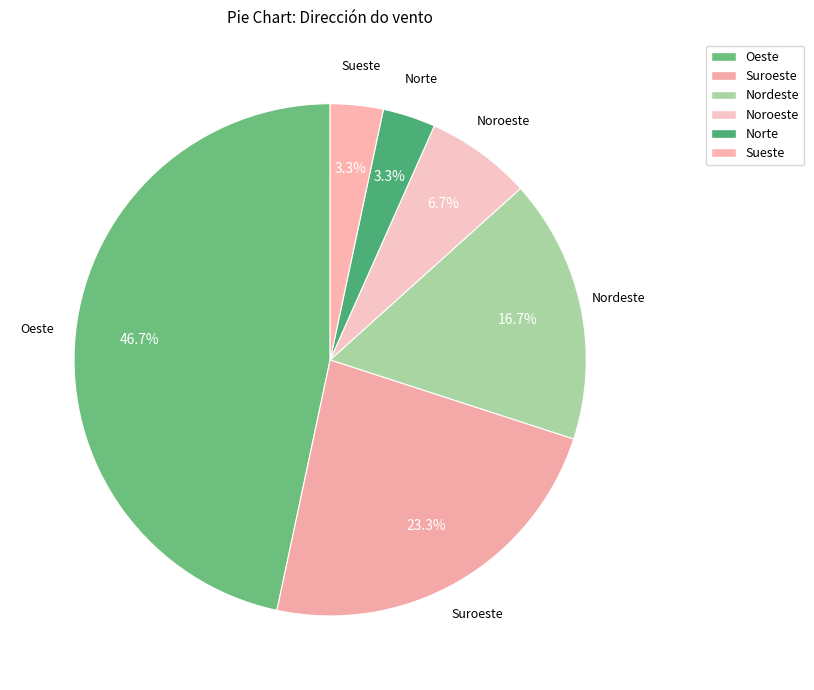

Is there any slice that represents more than half of the pie?

No